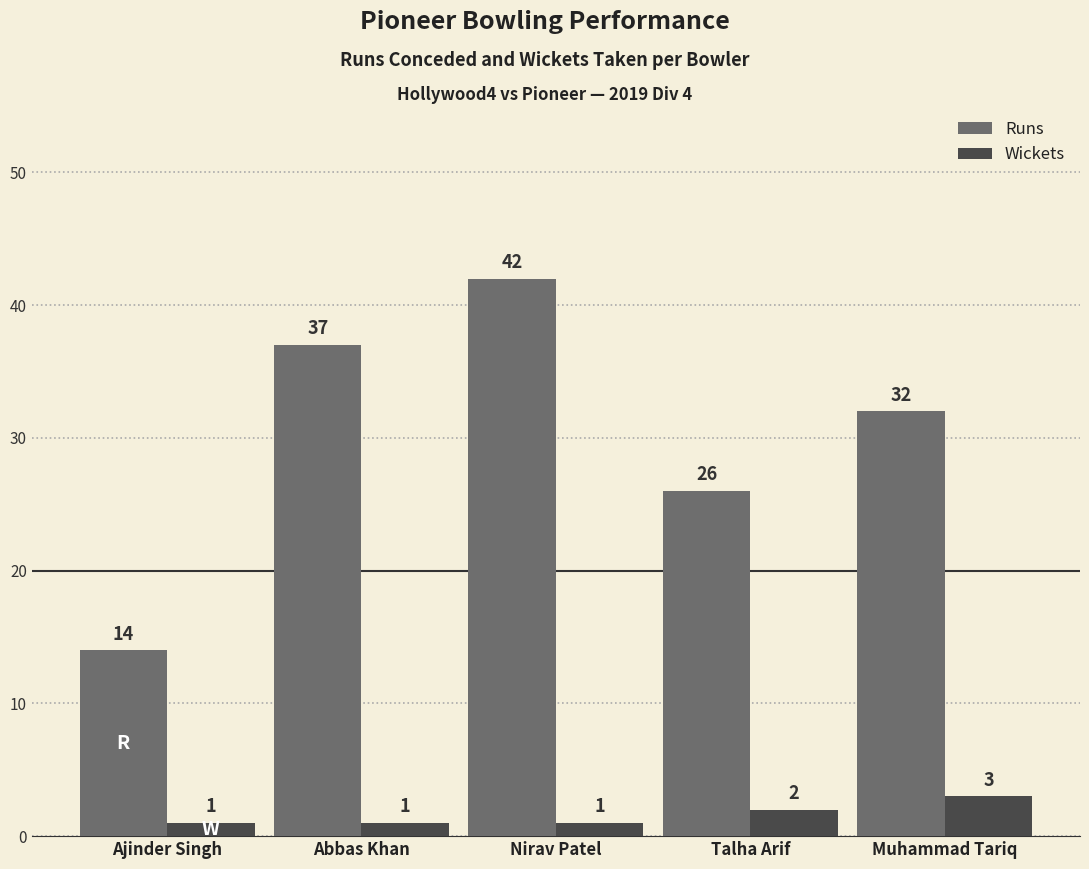

What is the value of the Runs bar at the 3rd from the left?

42